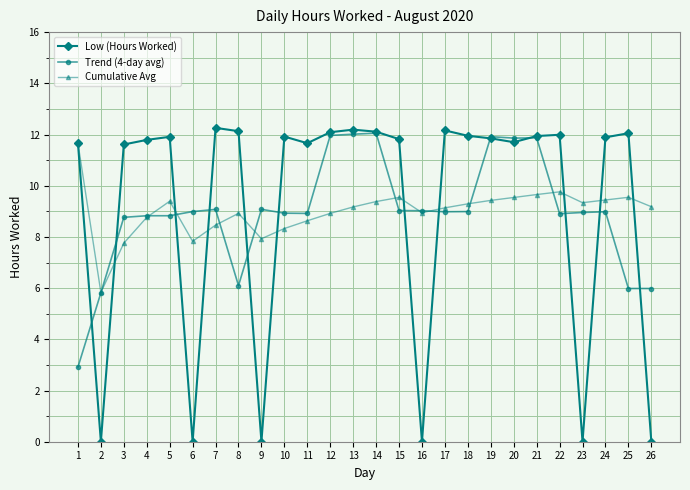

The value of Low (Hours Worked) at 25 is 19.3. True or false?

False